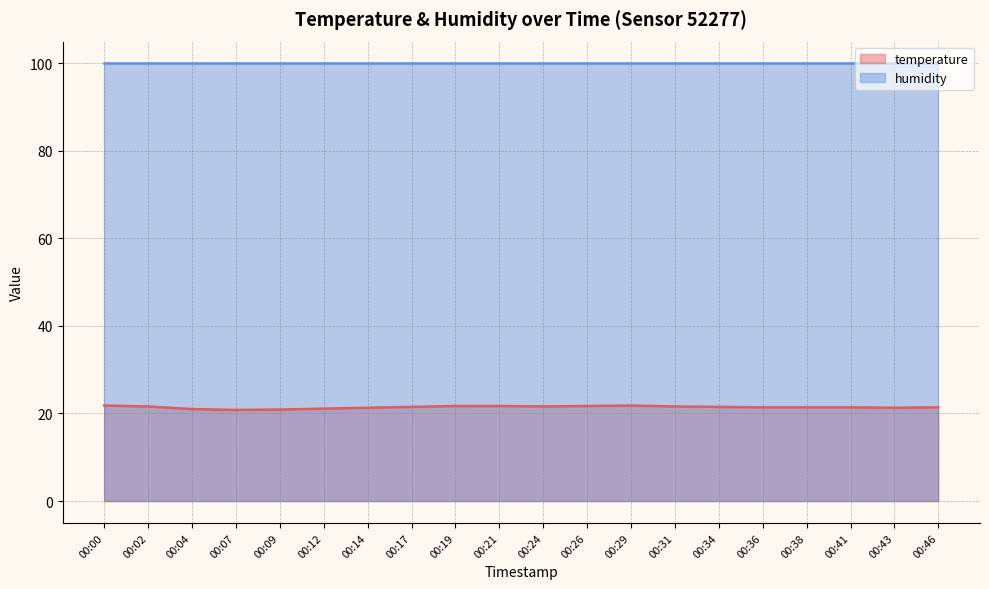

How many lines are shown in the chart?

2